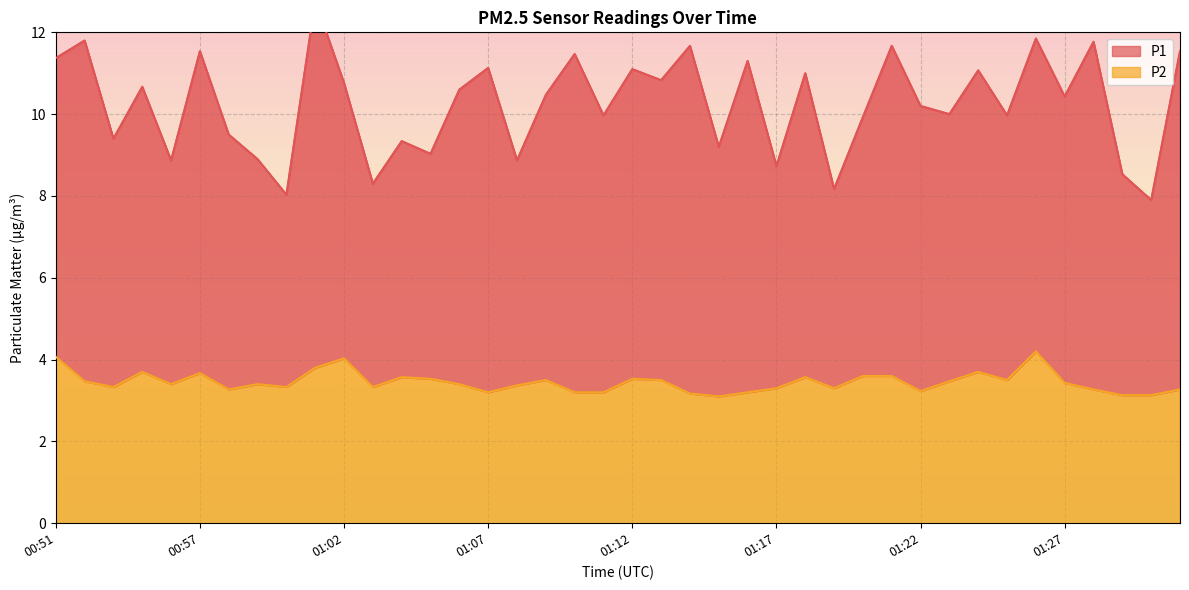

What position from the left is 01:10?

19